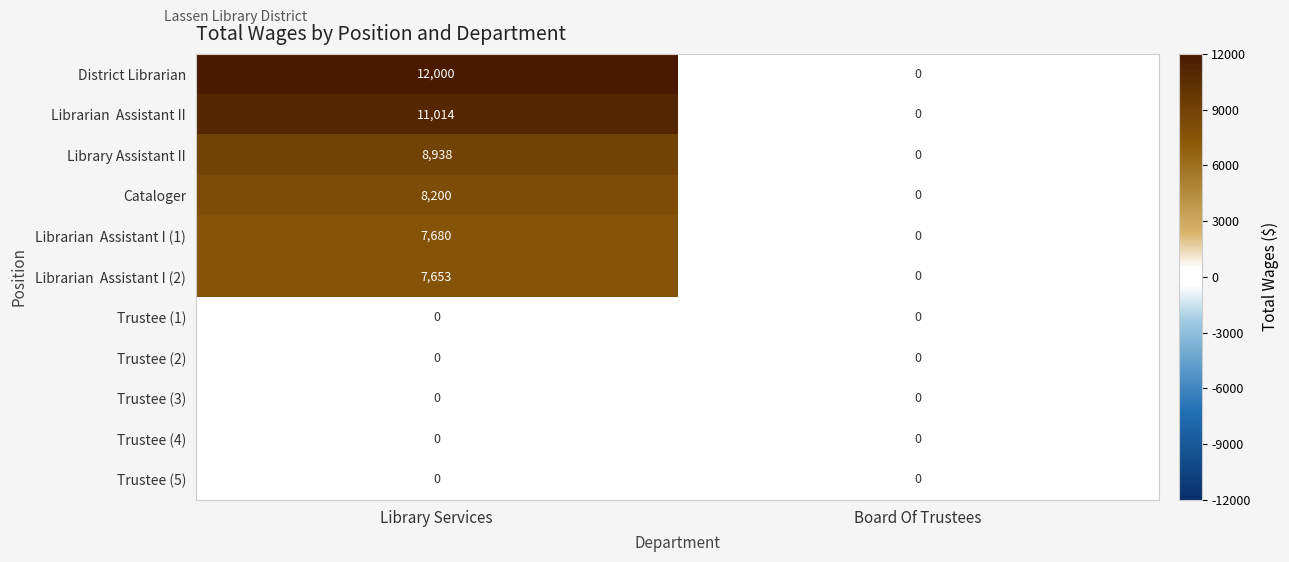

At which category is the sum across all series the highest?

Library Services